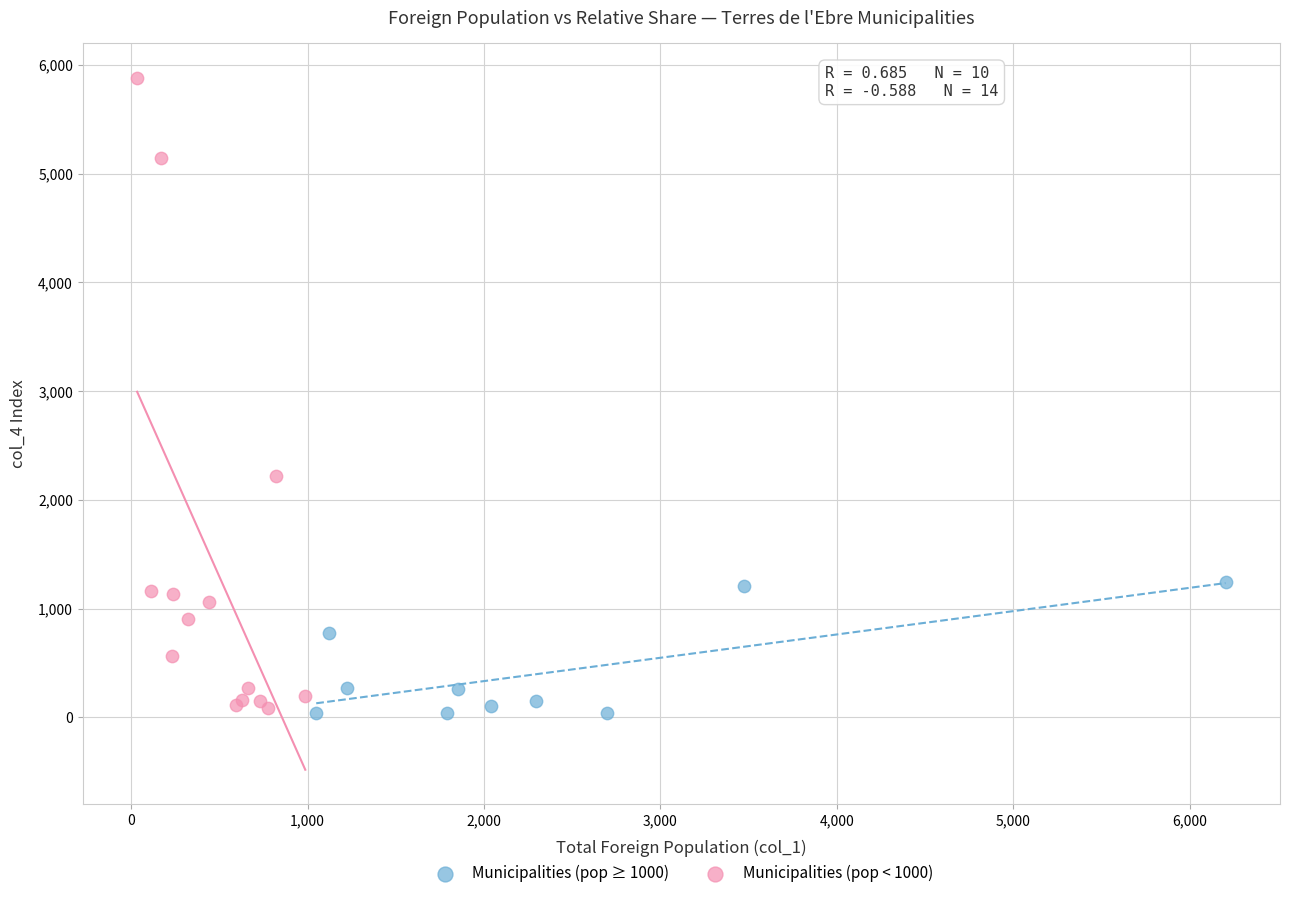

Which series contains the highest Y value?

Municipalities (pop < 1000)